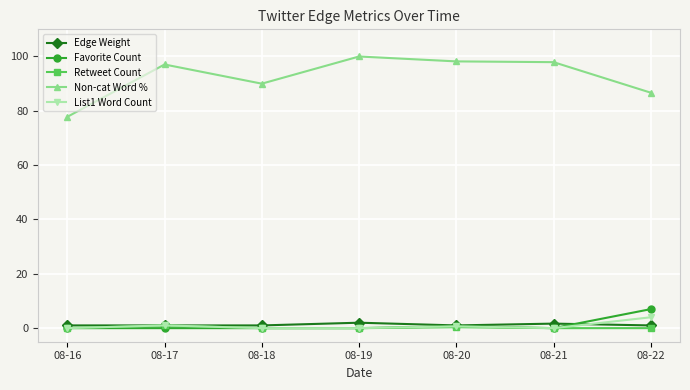

True or false: Non-cat Word % has a value of 100.0 at 08-19.

True